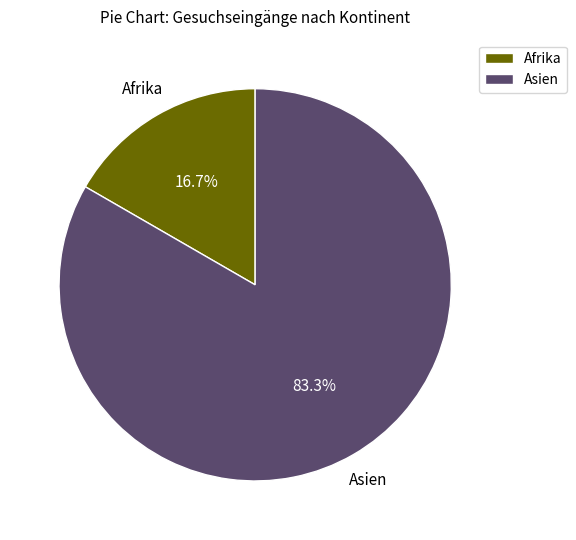

Rank the categories by value from highest to lowest.

Asien, Afrika